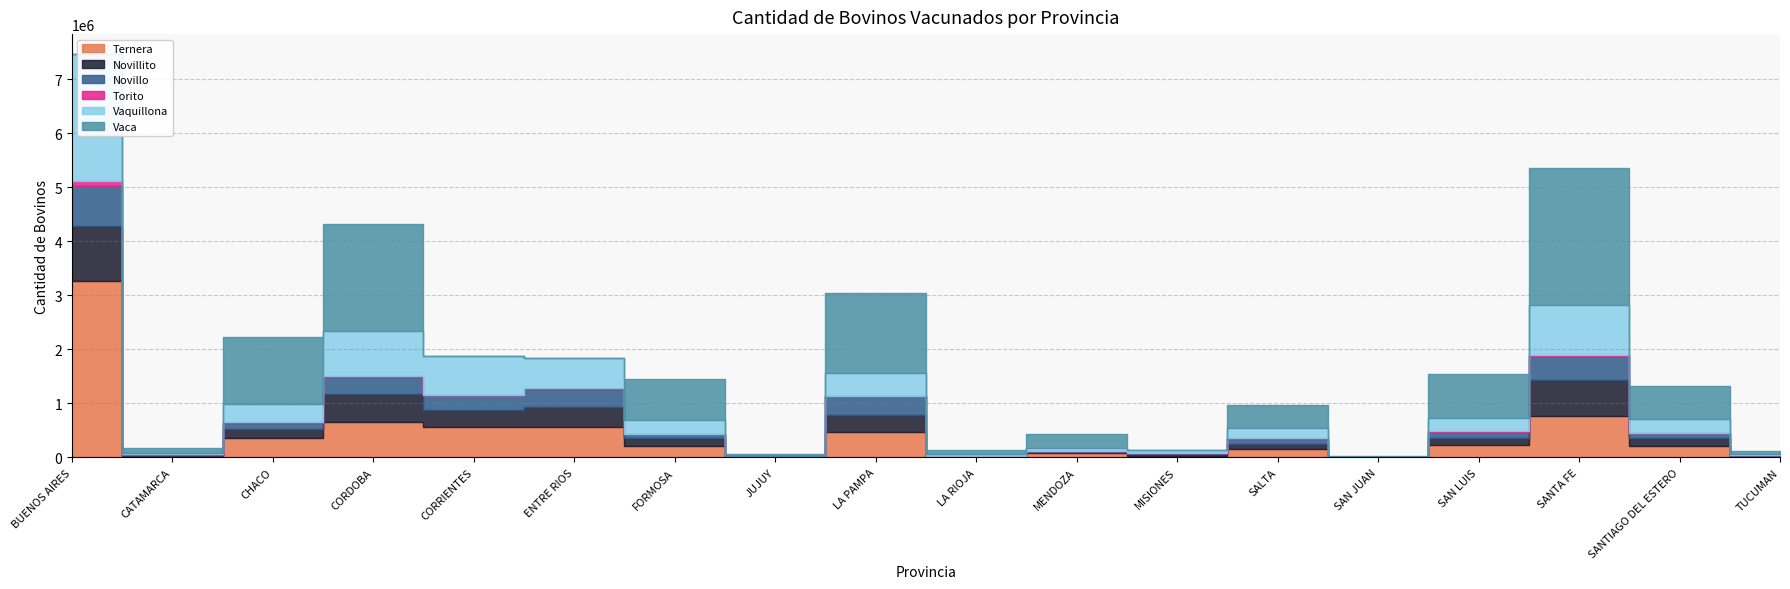

What is the label of the 10th point from the right?

LA PAMPA